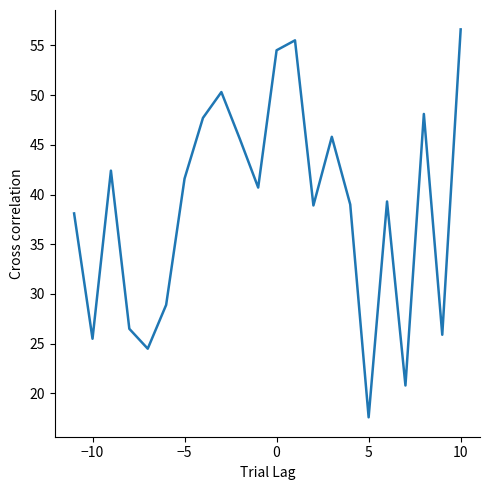

What is the greatest value displayed?

56.6